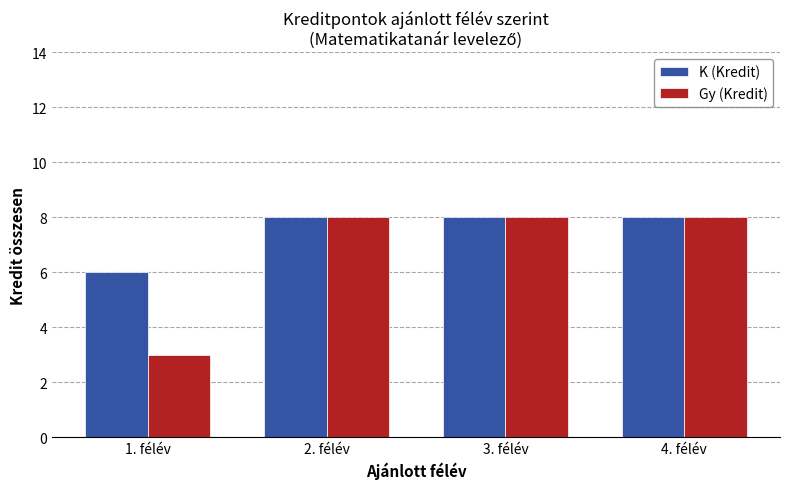

List the series in order of their overall mean, highest first.

K (Kredit), Gy (Kredit)